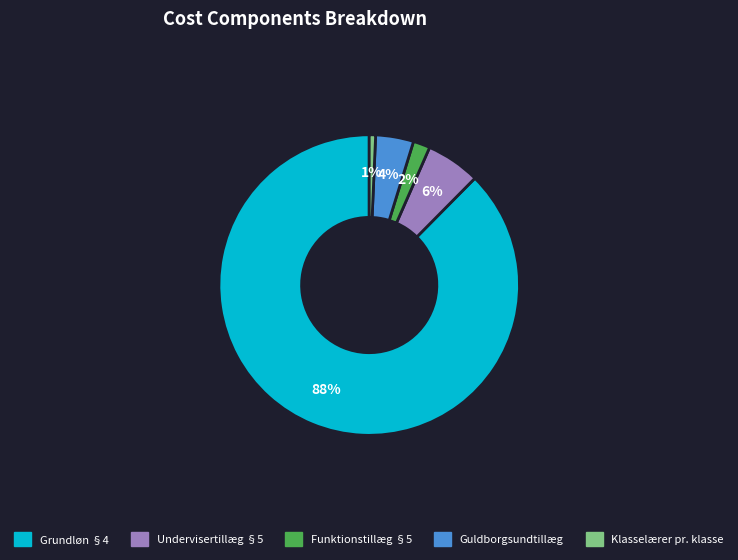

True or false: Grundløn §4 accounts for 99% of the total.

False